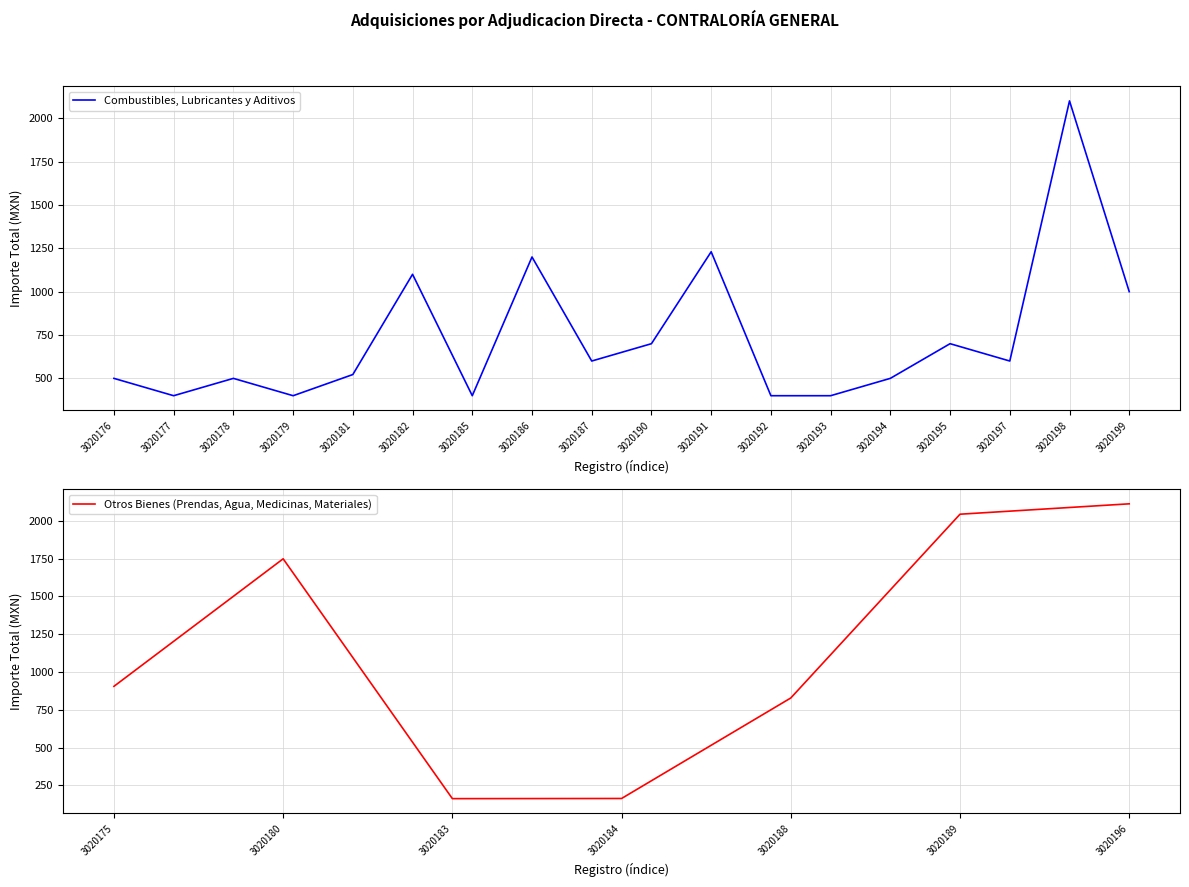

Is it true that the value at 3020197 is 365.6?

False